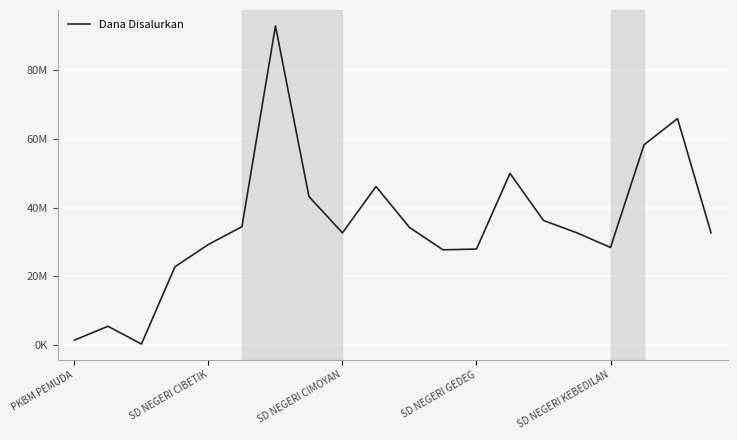

Is this an area chart (filled region under the line)?

No